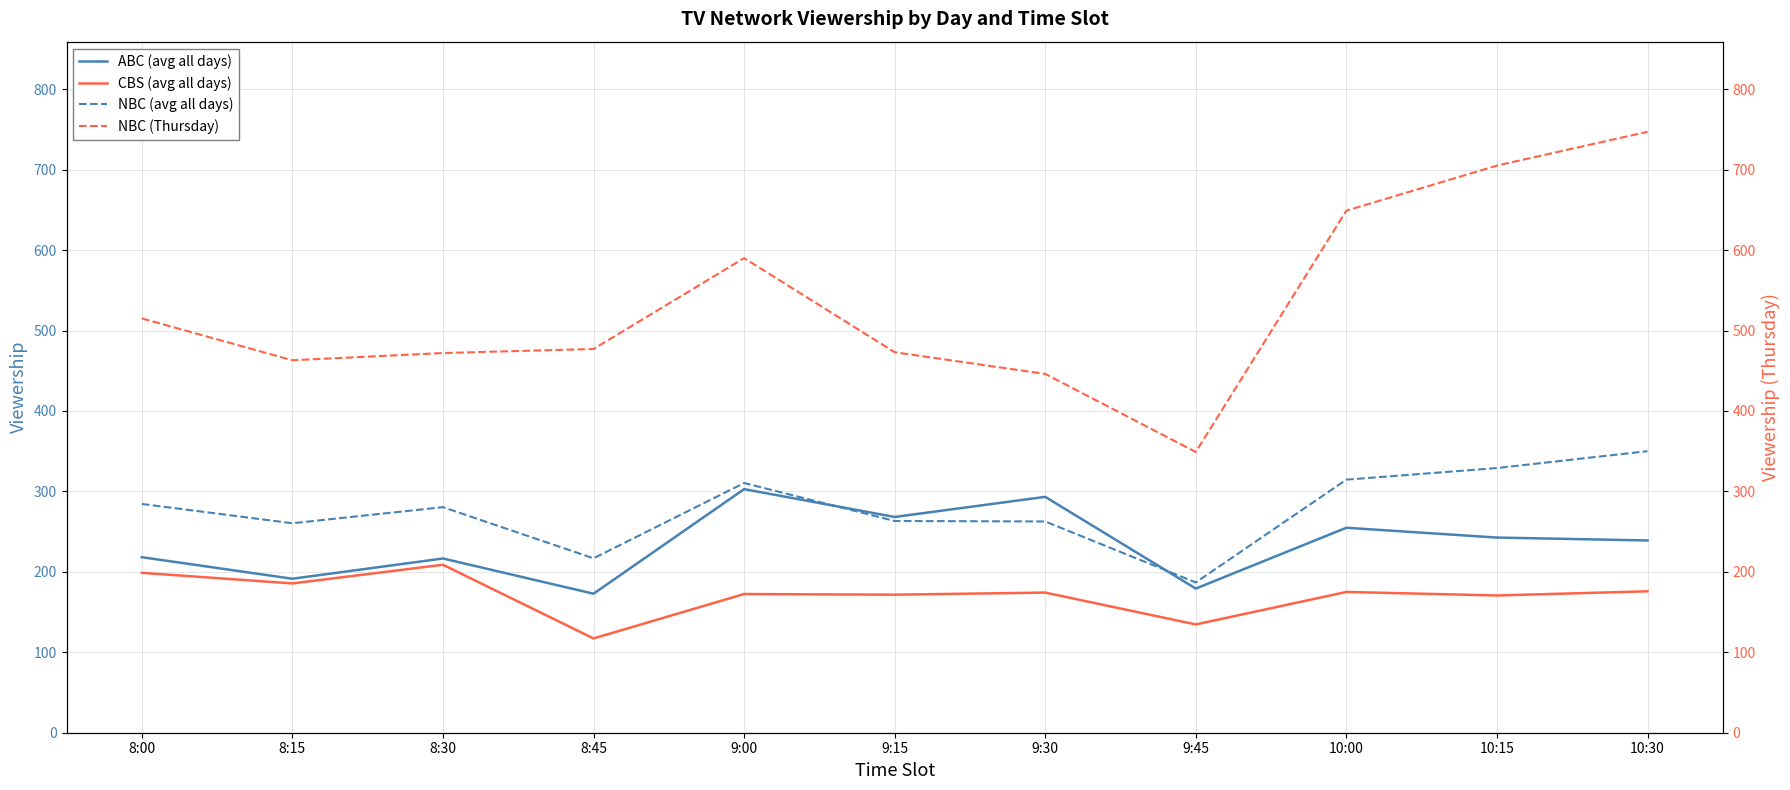

How many data points in CBS (avg all days) are above 174?

6